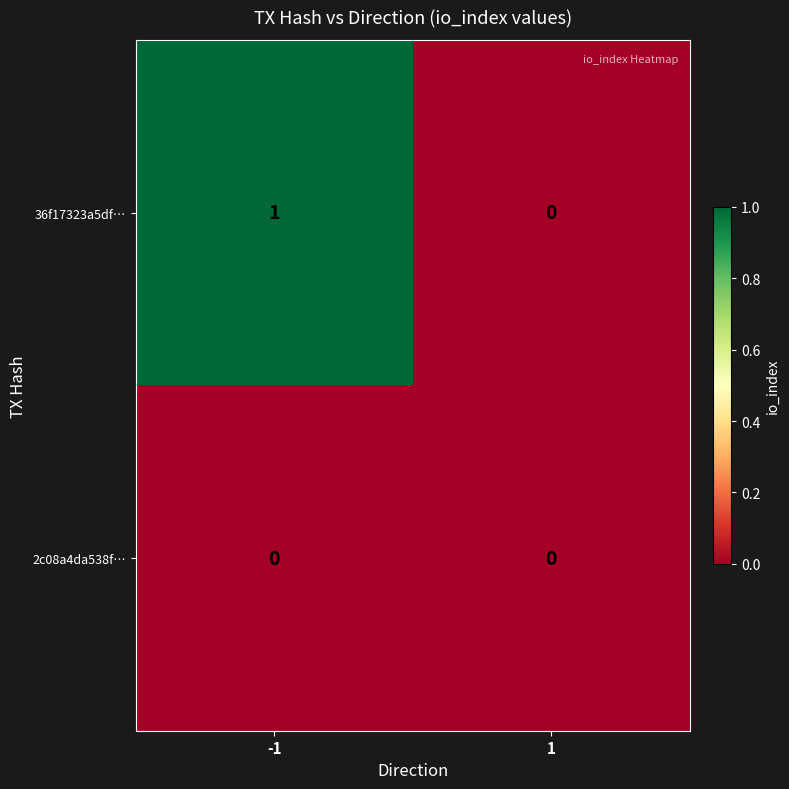

Which series has the widest spread of values?

36f17323a5df…